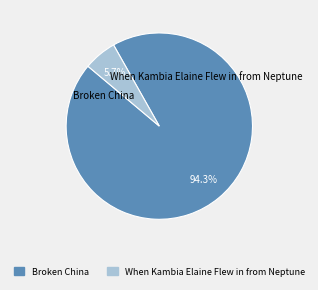

To the nearest percent, what is the combined percentage of When Kambia Elaine Flew in from Neptune and Broken China?

100%